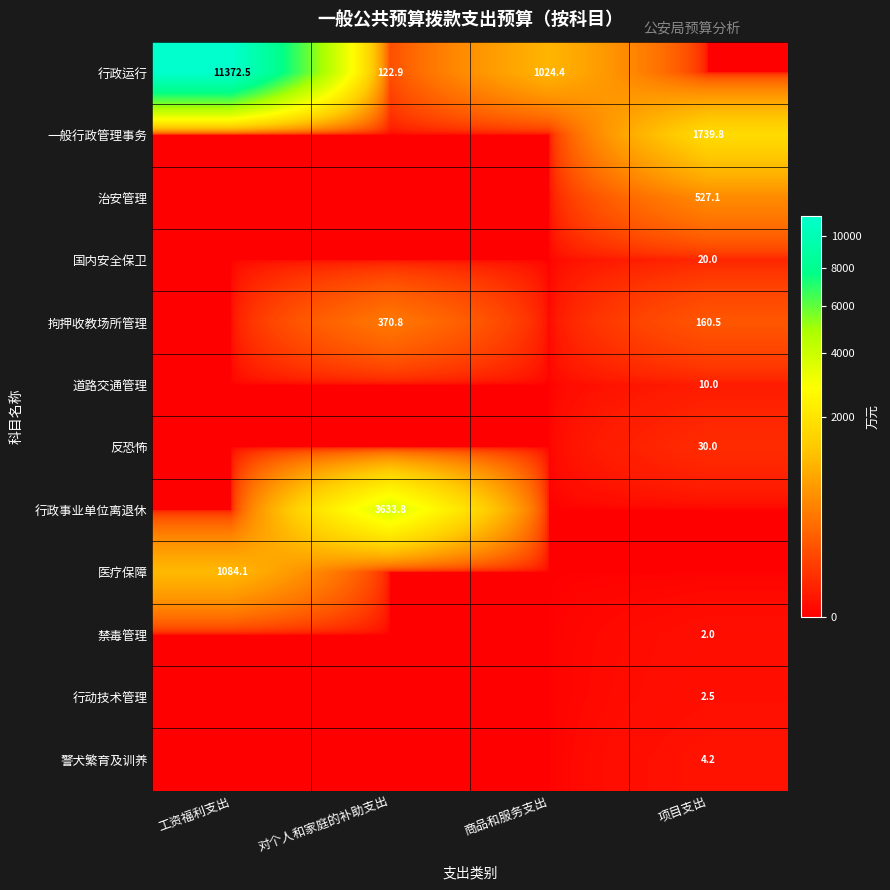

What is the sum of the 行政运行 values at 对个人和家庭的补助支出 and 工资福利支出?

11495.4